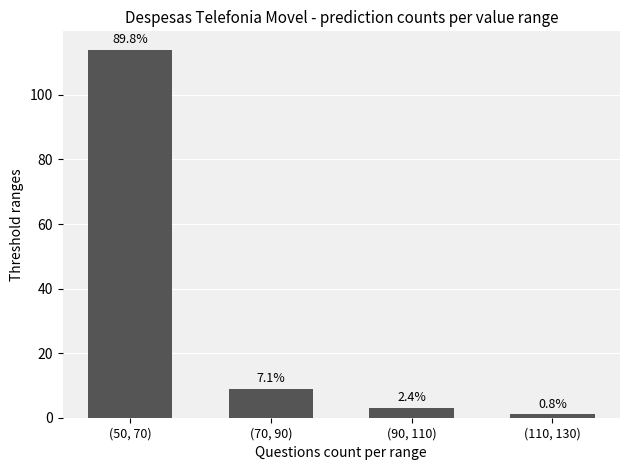

Does the chart contain any negative values?

No